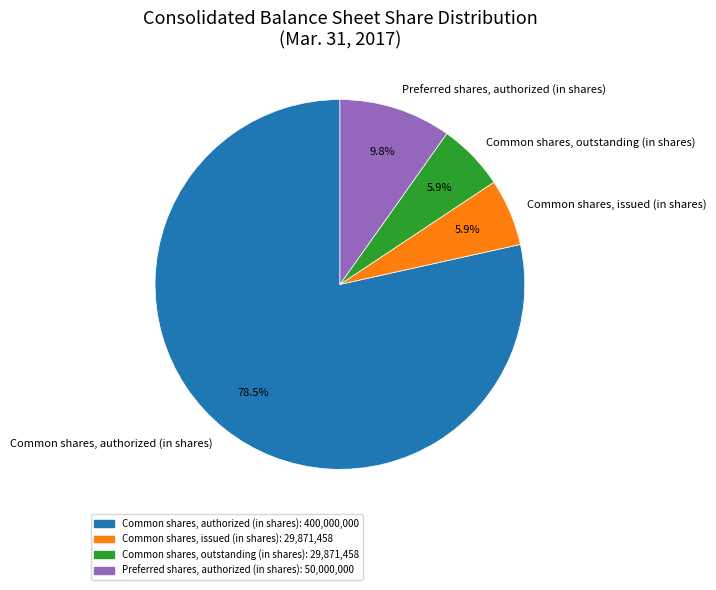

What is the total percentage of Preferred shares, authorized (in shares) and Common shares, outstanding (in shares)?

15.7%